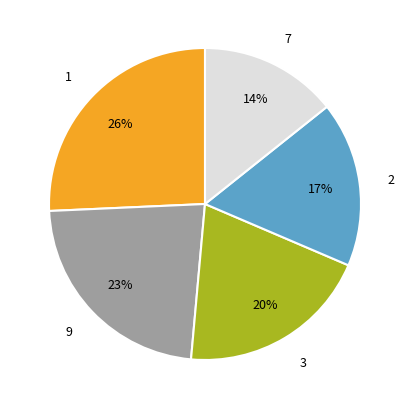

Does any single category account for the majority?

No